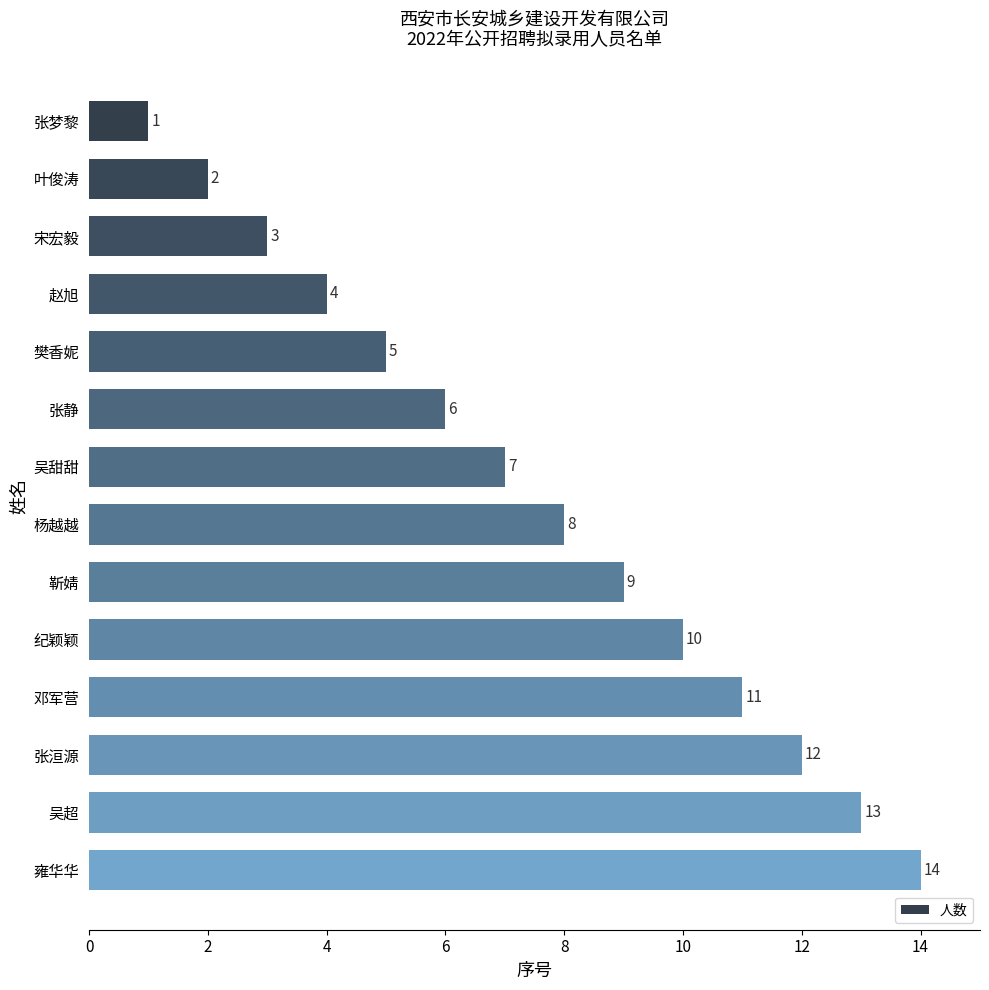

How many bars are there in total?

14